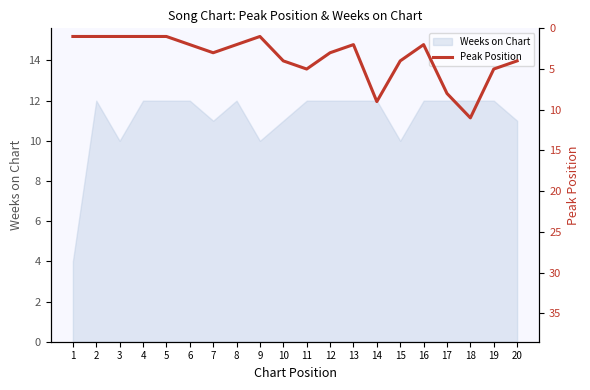

What is the maximum value for Weeks on Chart?

12